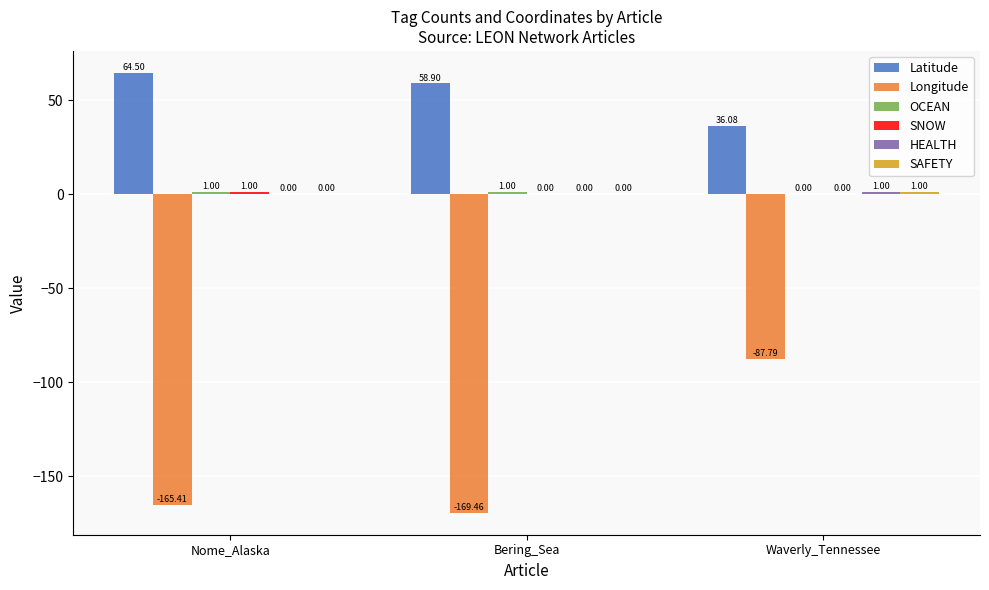

The Latitude series shows 14.4 at Waverly_Tennessee. True or false?

False